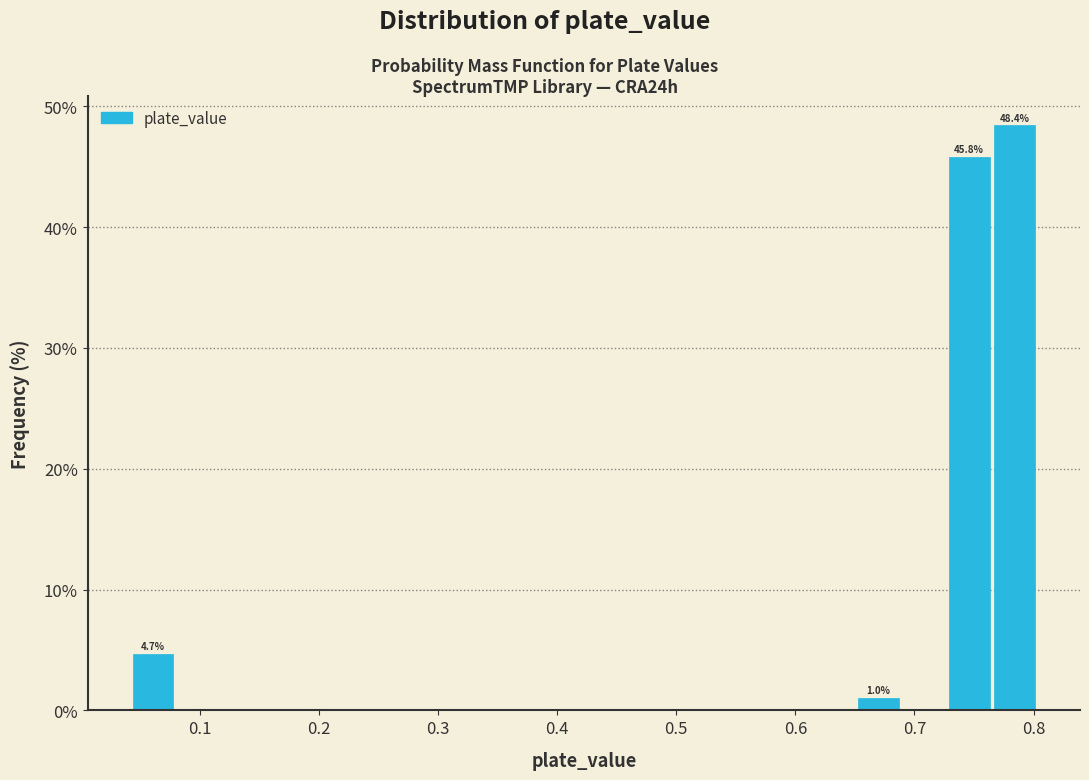

Read against the x-axis, roughly where is the centre of the tallest bar?

0.78